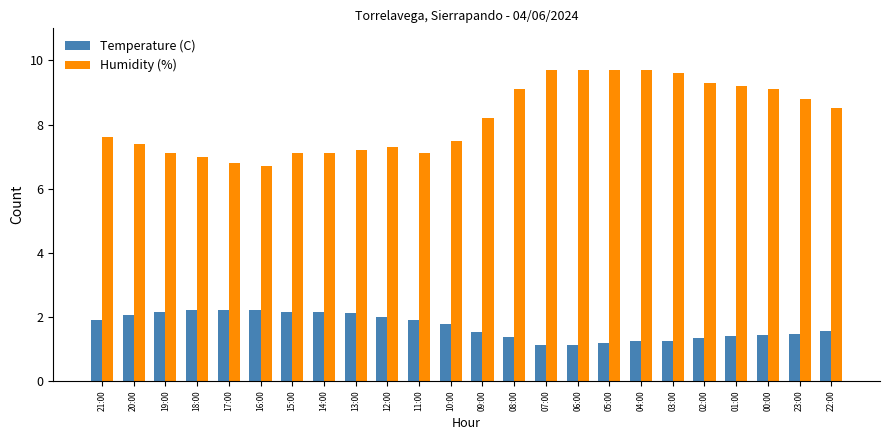

Does the chart contain any negative values?

No